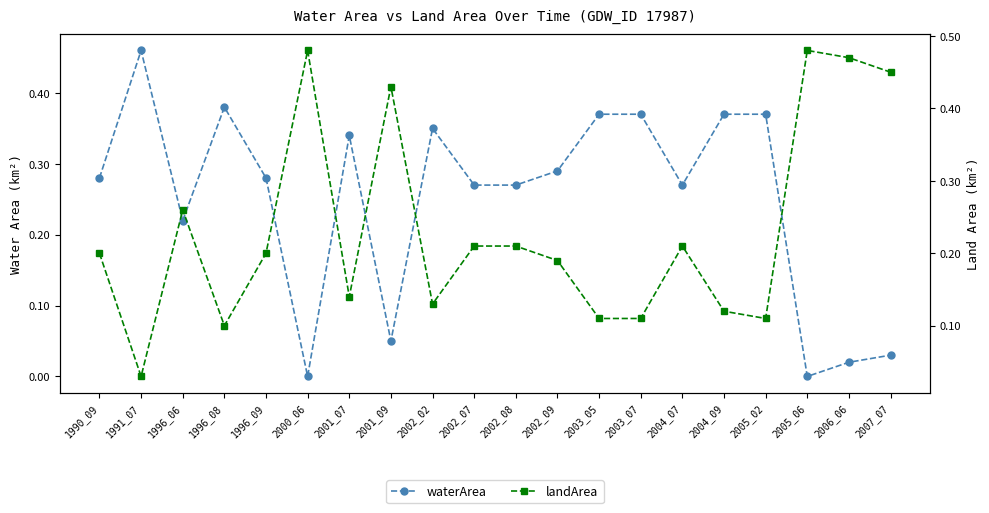

Which series has the largest range (max minus min)?

waterArea